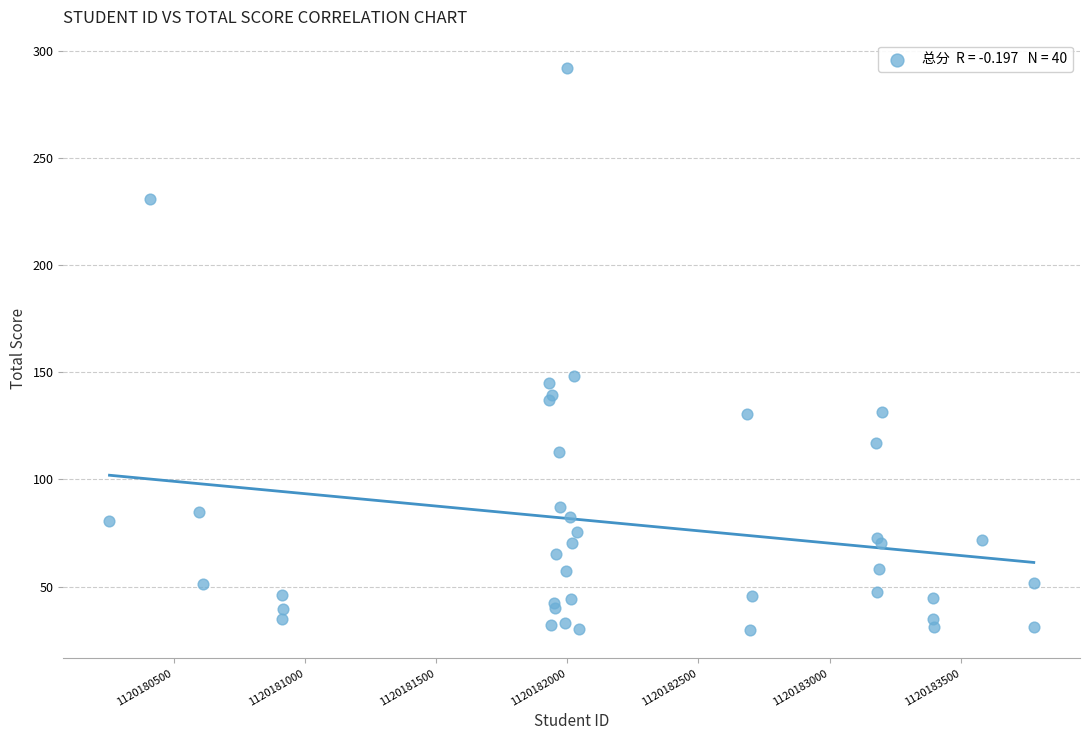

What Y value in the scatter plot is closest to 160?

148.0